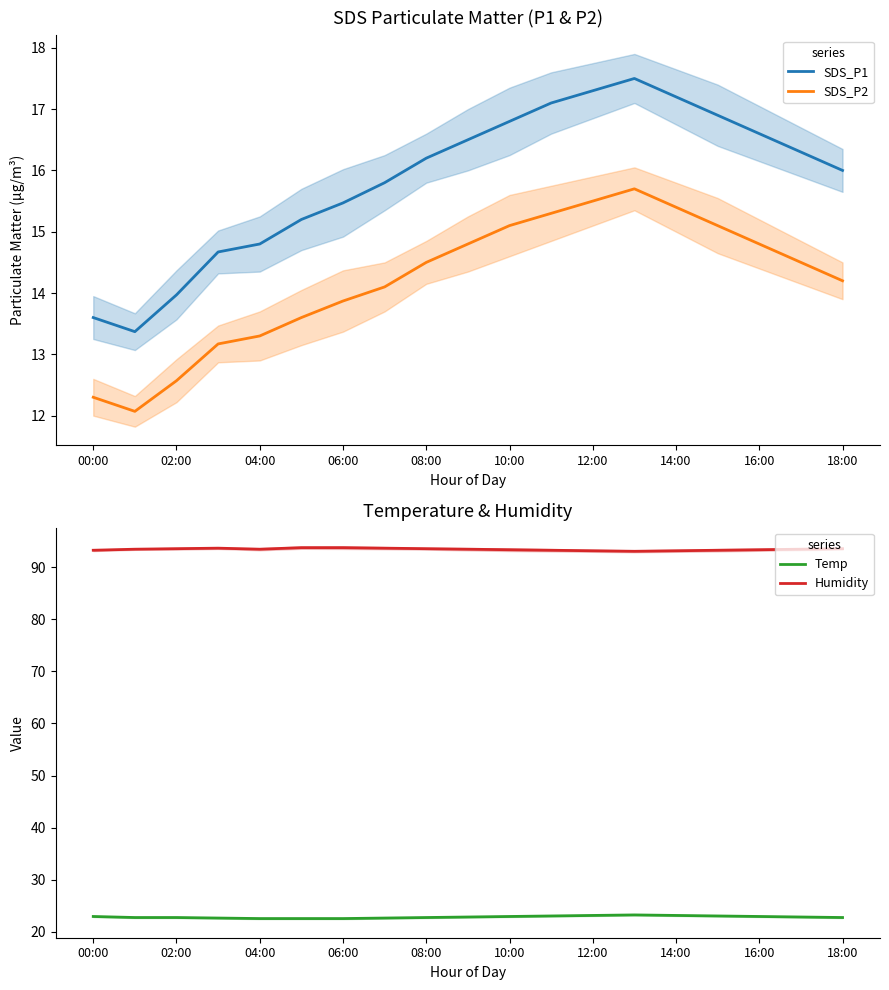

What is the difference between the second highest and minimum values in the SDS_P2 series?

3.4